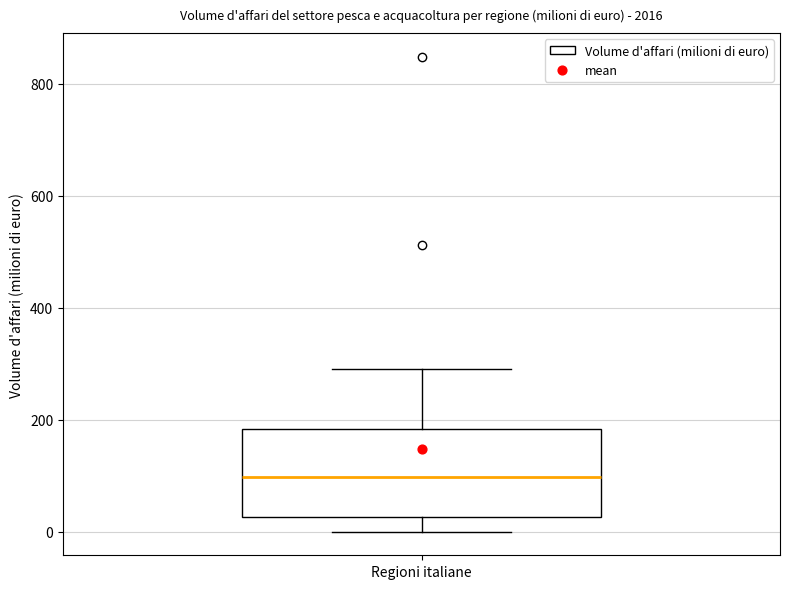

Transcribe this box plot: give where the median line is, the range the box spans, and where the two whiskers end, as read against the y-axis. The values are not printed on the chart, so give them approximately, as read against the axis.

median 100, box 20 to 180, whiskers 0 to 300